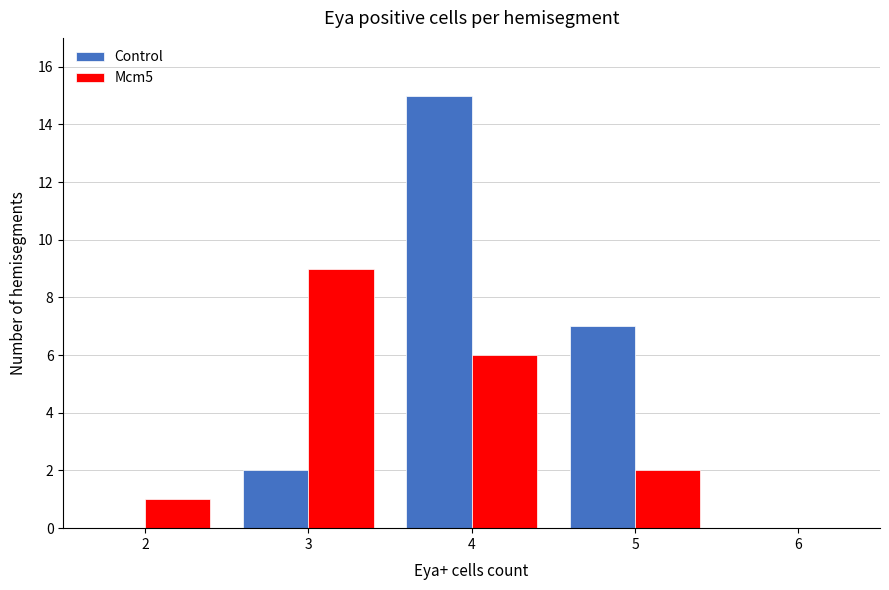

In the Control series, which range on the x-axis has the tallest bar?

3.5 to 4.5